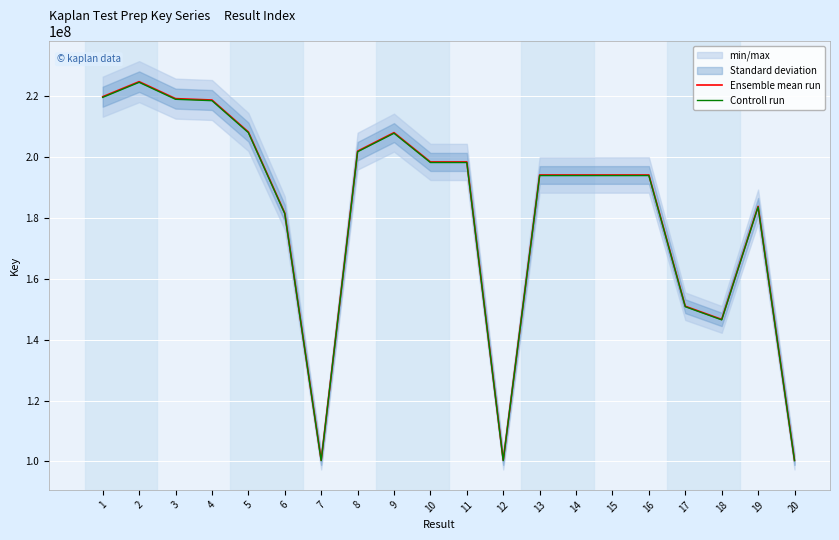

Where is the first local minimum for Controll run?

7